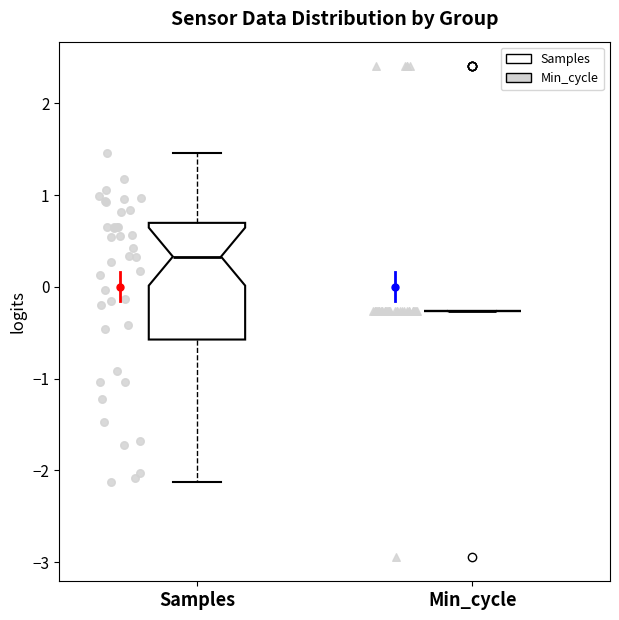

Comparing the boxes themselves (not the whiskers), which one is the tallest?

Samples